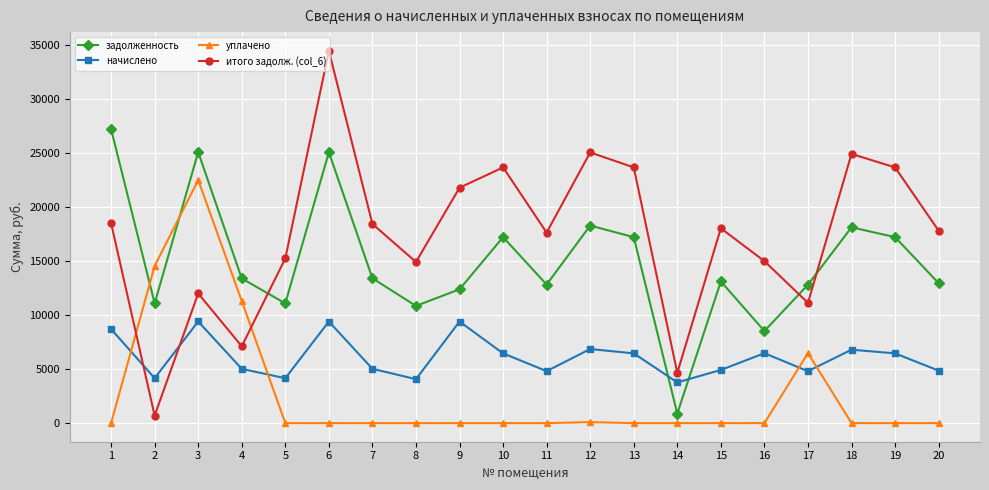

How many distinct data groups are displayed?

4